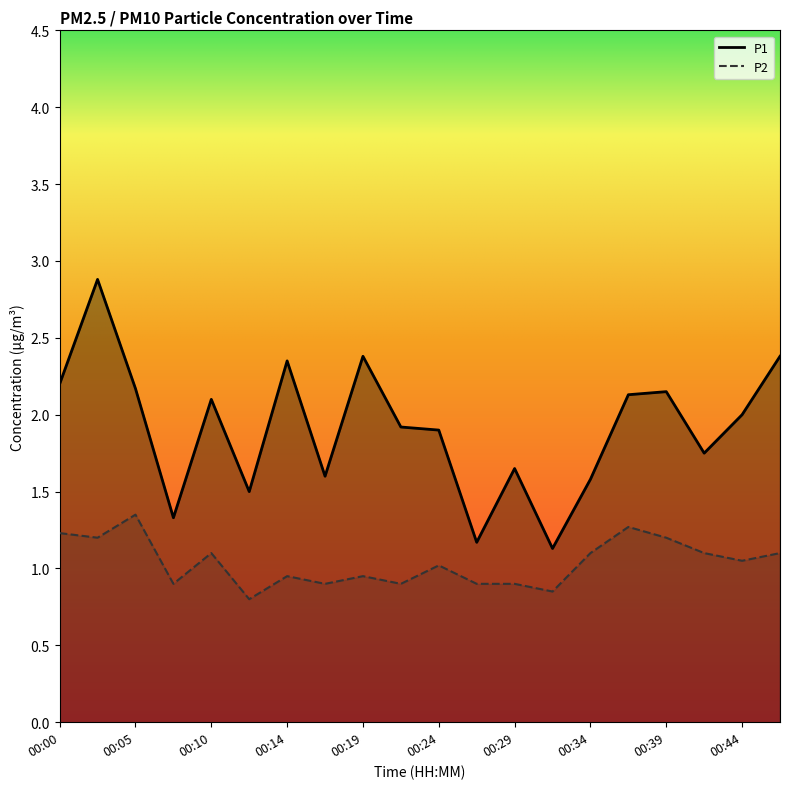

At which label does P1 reach its peak?

00:02